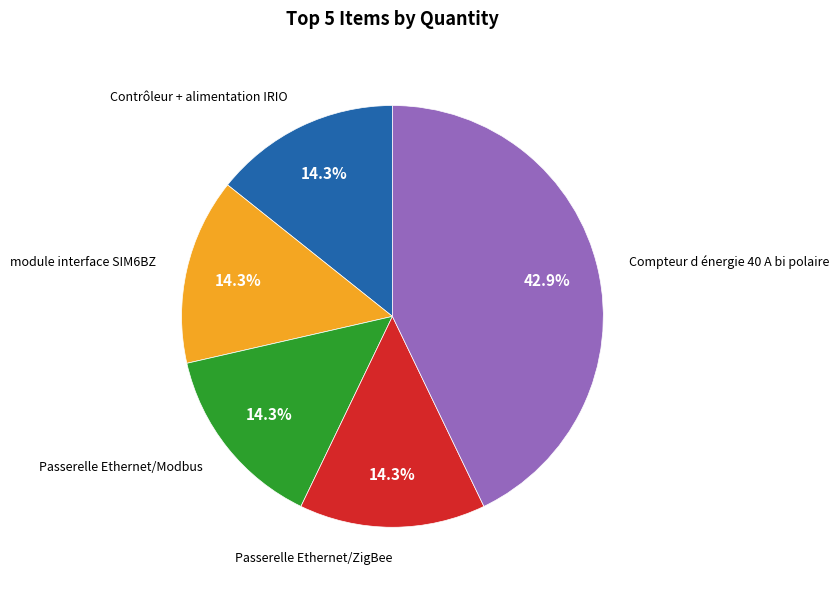

Is there any slice that represents more than half of the pie?

No